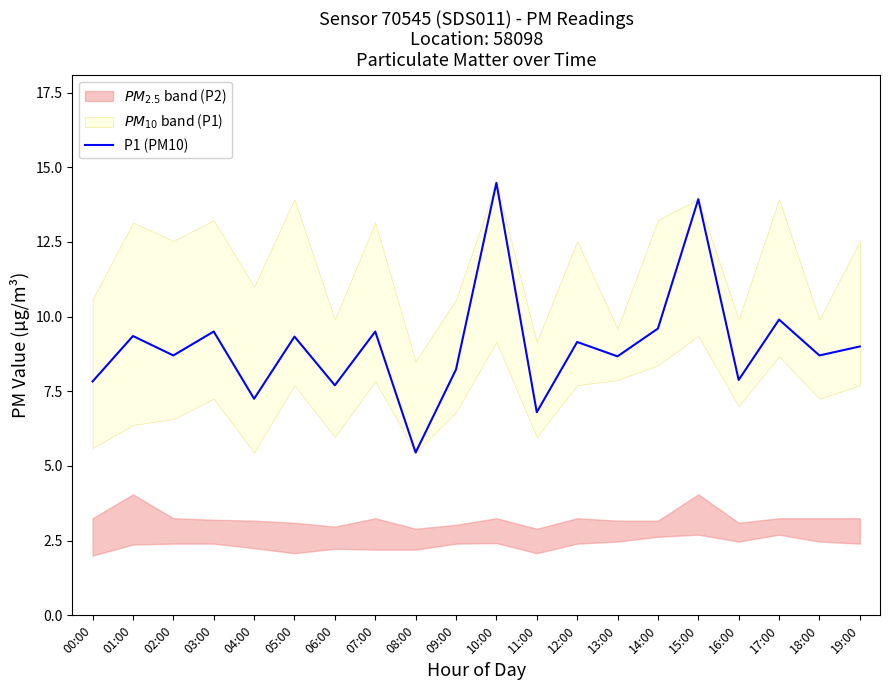

How many interior local valleys (lower than both neighbors) does the data have?

8